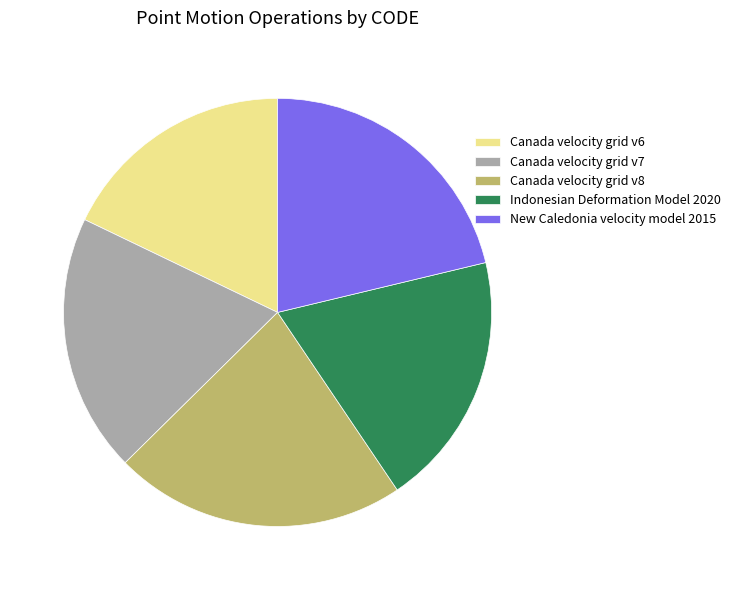

Does any single category account for the majority?

No